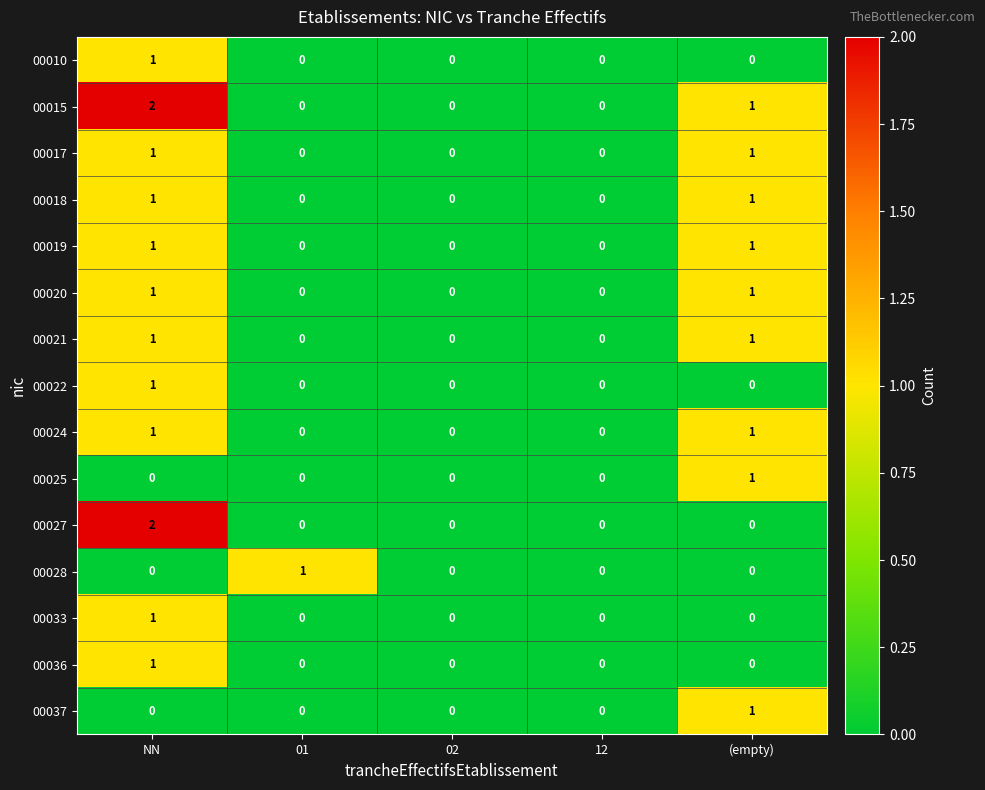

Is it true that 00024 equals 0 at NN?

False